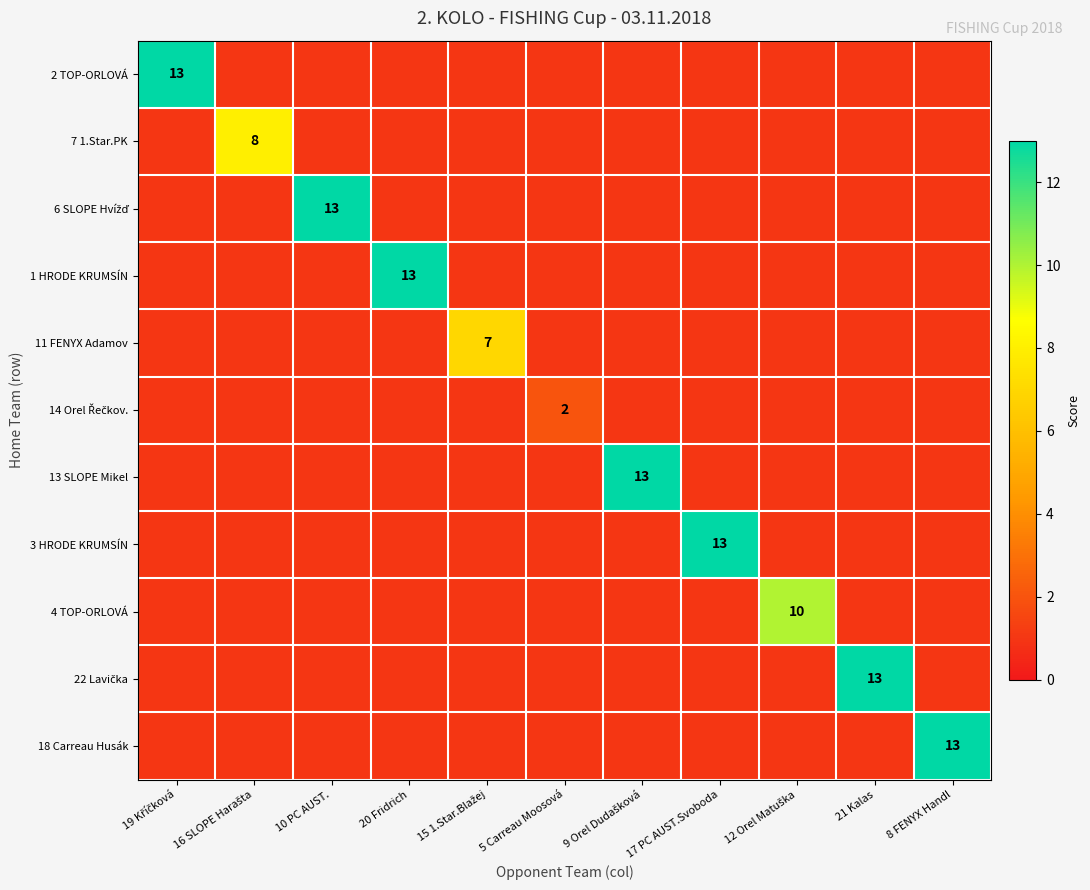

How many distinct data groups are displayed?

11